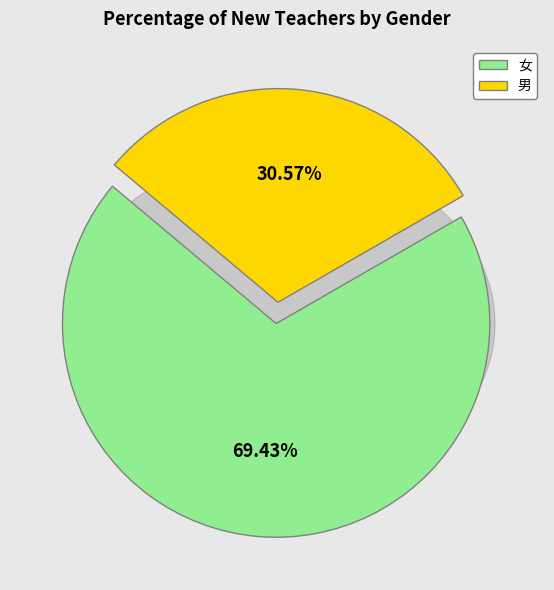

What percentage is the 女 slice, to the nearest percent?

69%